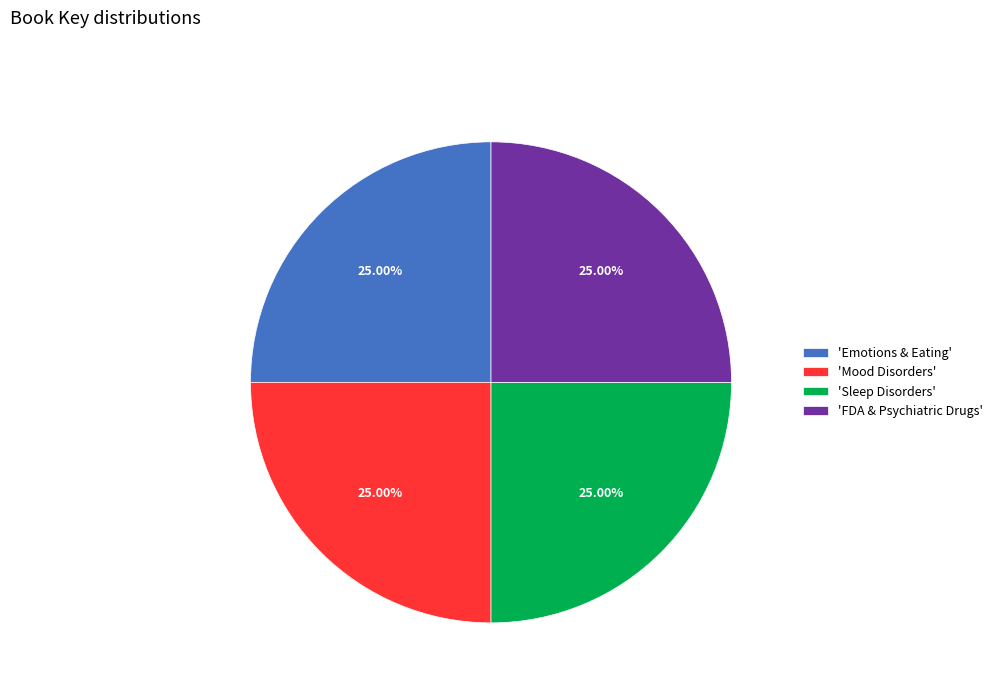

Is there a majority slice in this chart?

No